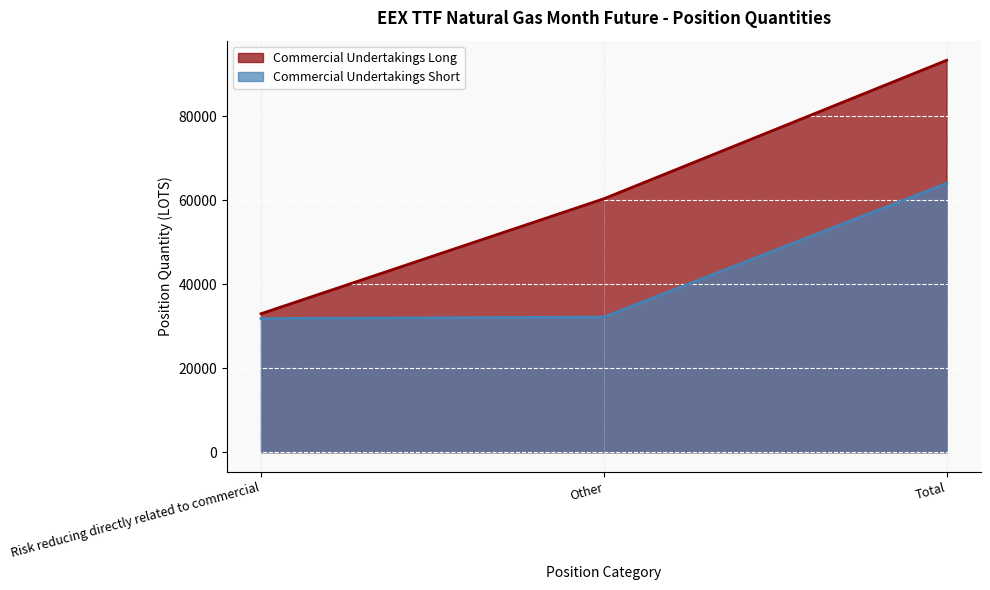

Which category has the highest value across all series?

Total